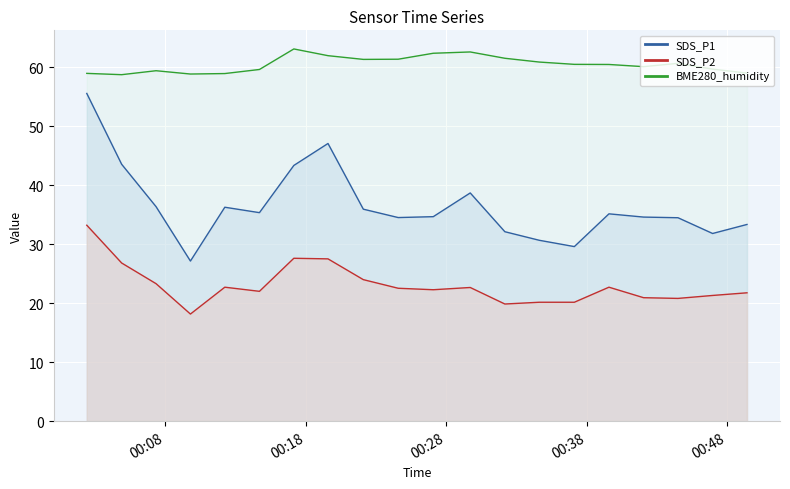

Reading left to right, list all the values displayed in this chart.

SDS_P1: 2022/01/03 00:02:24=55.5	2022/01/03 00:04:53=43.5	2022/01/03 00:07:20=36.4	2022/01/03 00:09:47=27.1	2022/01/03 00:12:14=36.2	2022/01/03 00:14:42=35.3	2022/01/03 00:17:09=43.3	2022/01/03 00:19:35=47.0	2022/01/03 00:22:06=35.9	2022/01/03 00:24:35=34.5	2022/01/03 00:27:05=34.6	2022/01/03 00:29:43=38.7	2022/01/03 00:32:11=32.1	2022/01/03 00:34:38=30.6	2022/01/03 00:37:08=29.6	2022/01/03 00:39:36=35.1	2022/01/03 00:42:04=34.6	2022/01/03 00:44:31=34.5	2022/01/03 00:46:59=31.8	2022/01/03 00:49:26=33.3
SDS_P2: 2022/01/03 00:02:24=33.2	2022/01/03 00:04:53=26.8	2022/01/03 00:07:20=23.3	2022/01/03 00:09:47=18.1	2022/01/03 00:12:14=22.7	2022/01/03 00:14:42=22.0	2022/01/03 00:17:09=27.6	2022/01/03 00:19:35=27.5	2022/01/03 00:22:06=24.0	2022/01/03 00:24:35=22.5	2022/01/03 00:27:05=22.3	2022/01/03 00:29:43=22.6	2022/01/03 00:32:11=19.9	2022/01/03 00:34:38=20.1	2022/01/03 00:37:08=20.1	2022/01/03 00:39:36=22.7	2022/01/03 00:42:04=20.9	2022/01/03 00:44:31=20.8	2022/01/03 00:46:59=21.3	2022/01/03 00:49:26=21.8
BME280_humidity: 2022/01/03 00:02:24=58.9	2022/01/03 00:04:53=58.7	2022/01/03 00:07:20=59.4	2022/01/03 00:09:47=58.8	2022/01/03 00:12:14=58.9	2022/01/03 00:14:42=59.6	2022/01/03 00:17:09=63.1	2022/01/03 00:19:35=61.9	2022/01/03 00:22:06=61.3	2022/01/03 00:24:35=61.3	2022/01/03 00:27:05=62.3	2022/01/03 00:29:43=62.6	2022/01/03 00:32:11=61.5	2022/01/03 00:34:38=60.9	2022/01/03 00:37:08=60.5	2022/01/03 00:39:36=60.4	2022/01/03 00:42:04=60.1	2022/01/03 00:44:31=60.6	2022/01/03 00:46:59=59.6	2022/01/03 00:49:26=59.0